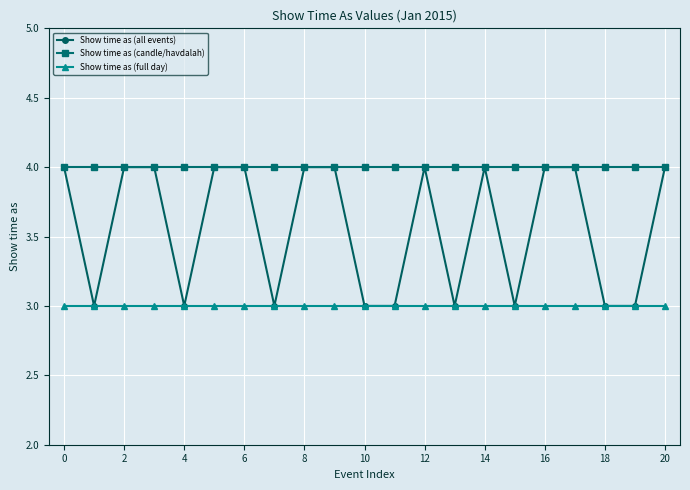

Rank the series by their average value, from highest to lowest.

Show time as (candle/havdalah), Show time as (all events), Show time as (full day)